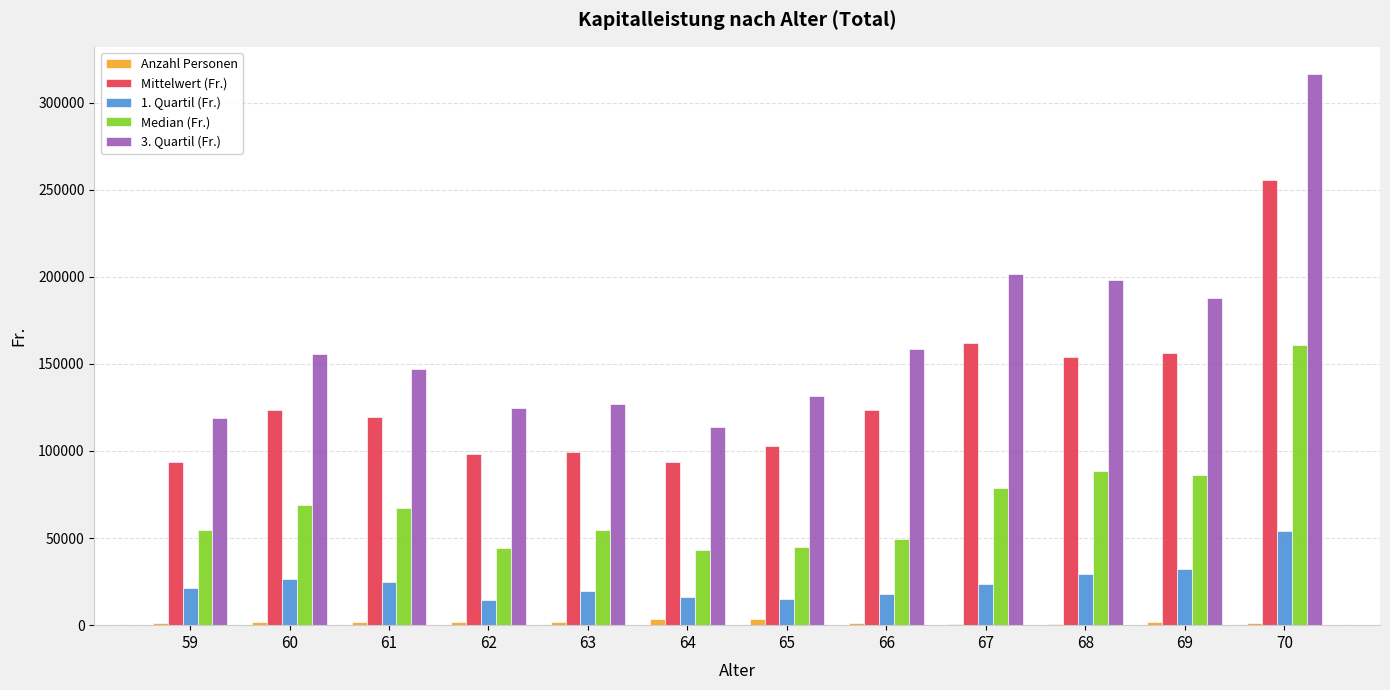

At which category is the sum across all series the highest?

70